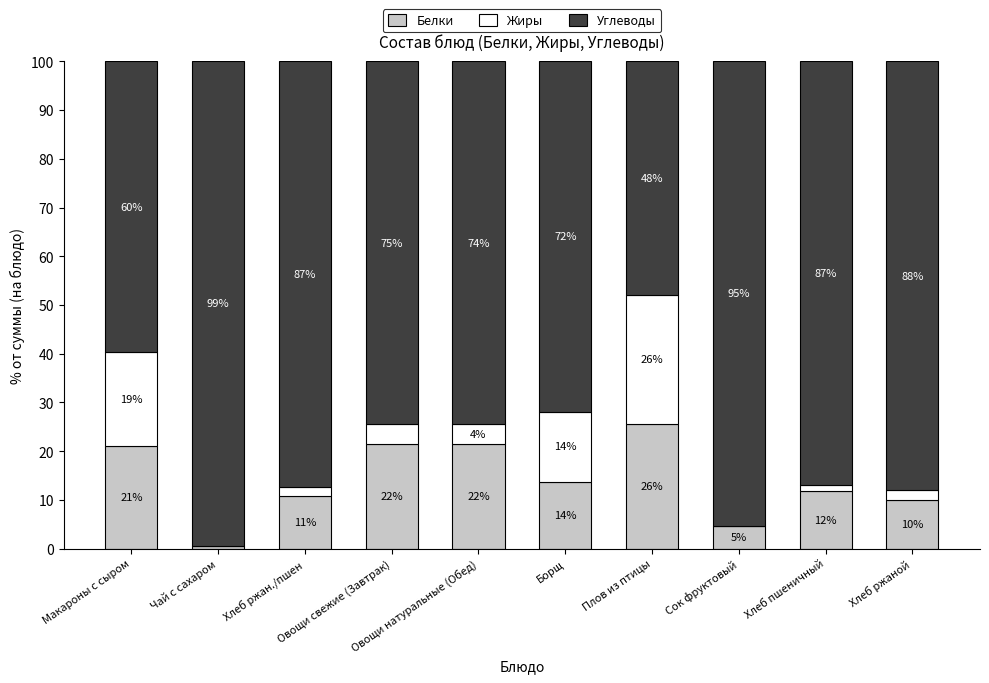

Which series has the largest total across all categories?

Углеводы